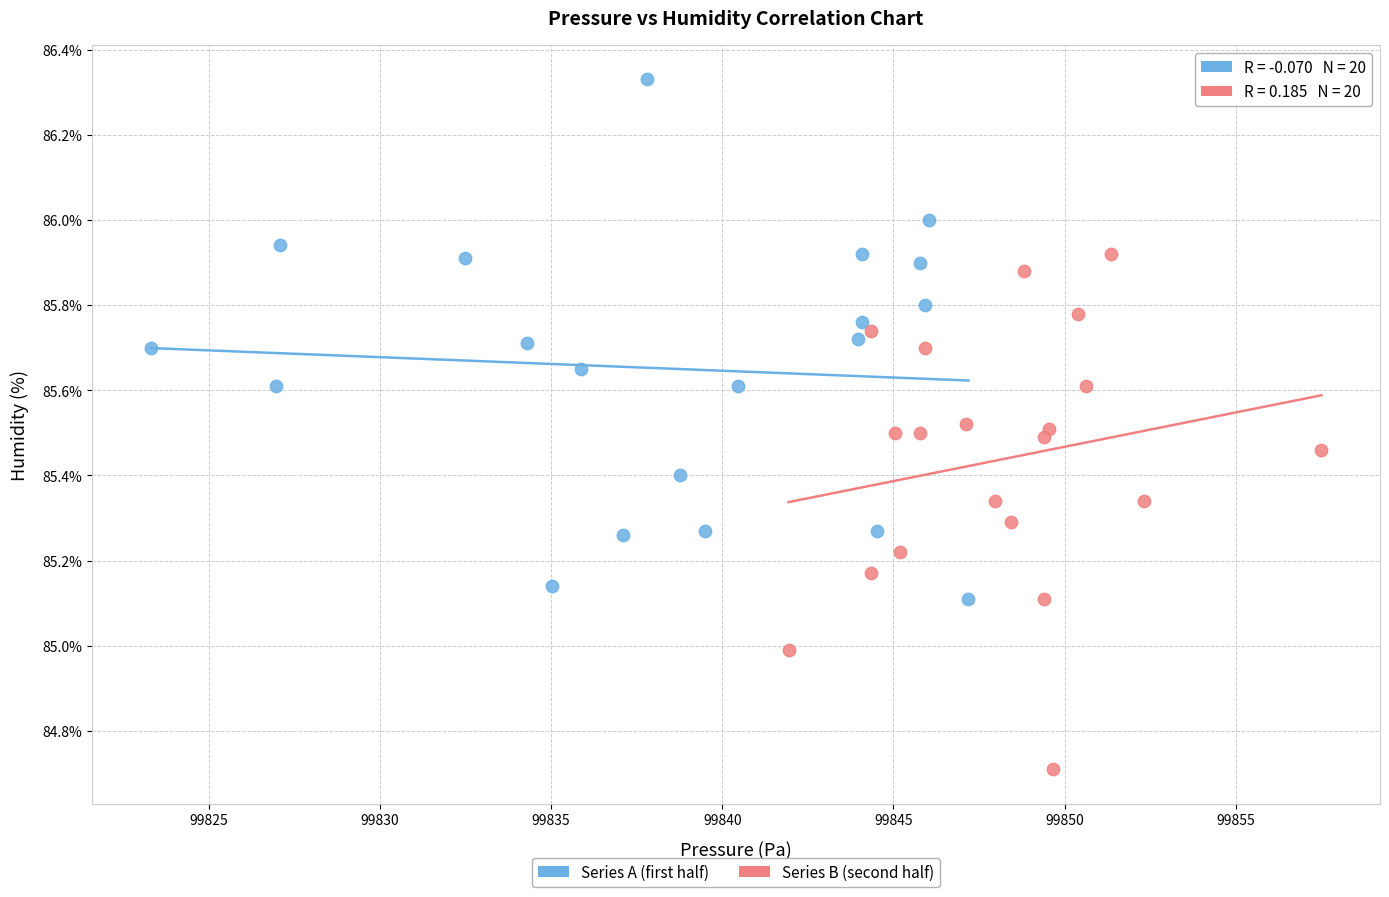

Which series contains the highest Y value?

Series A (first half)